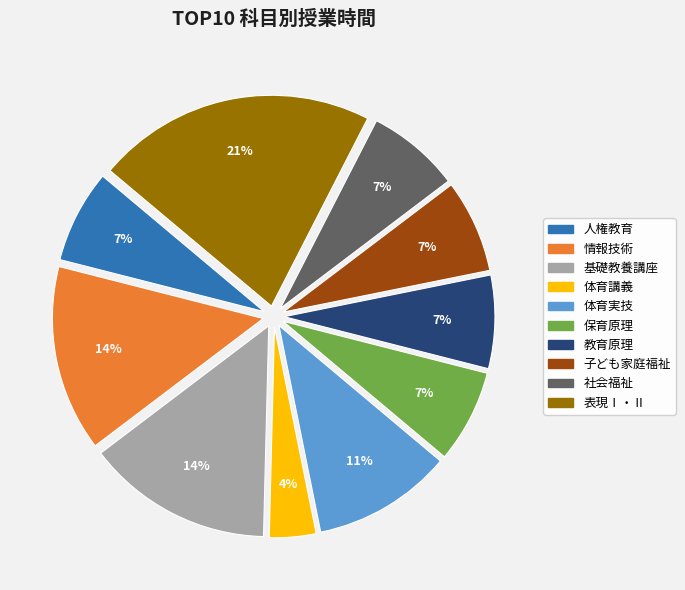

What is the ratio of the value at 情報技術 to the value at 教育原理?

2.0